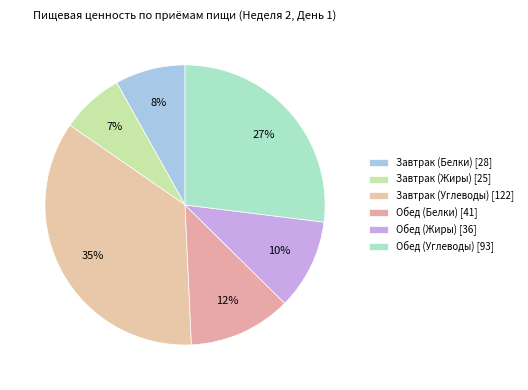

What percentage is the Обед (Белки) slice, to the nearest percent?

12%